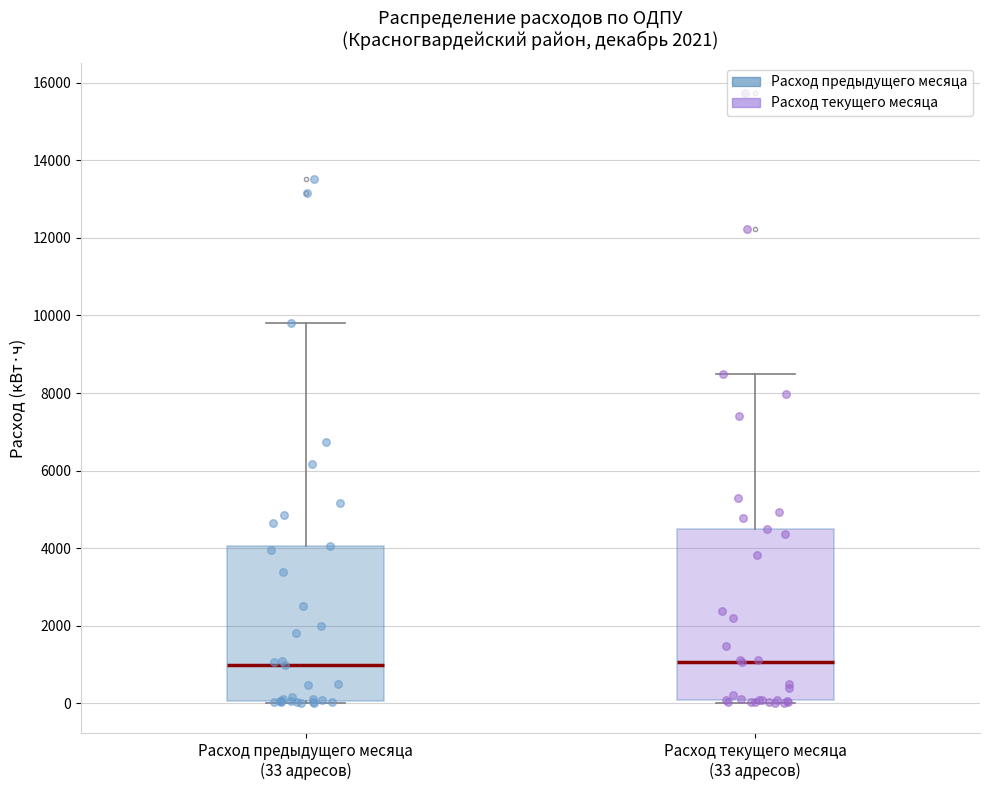

Where does the median line of the box for Расход предыдущего месяца (33 адресов) sit on the y-axis? The values are not printed on the chart, so give them approximately, as read against the axis.

1000